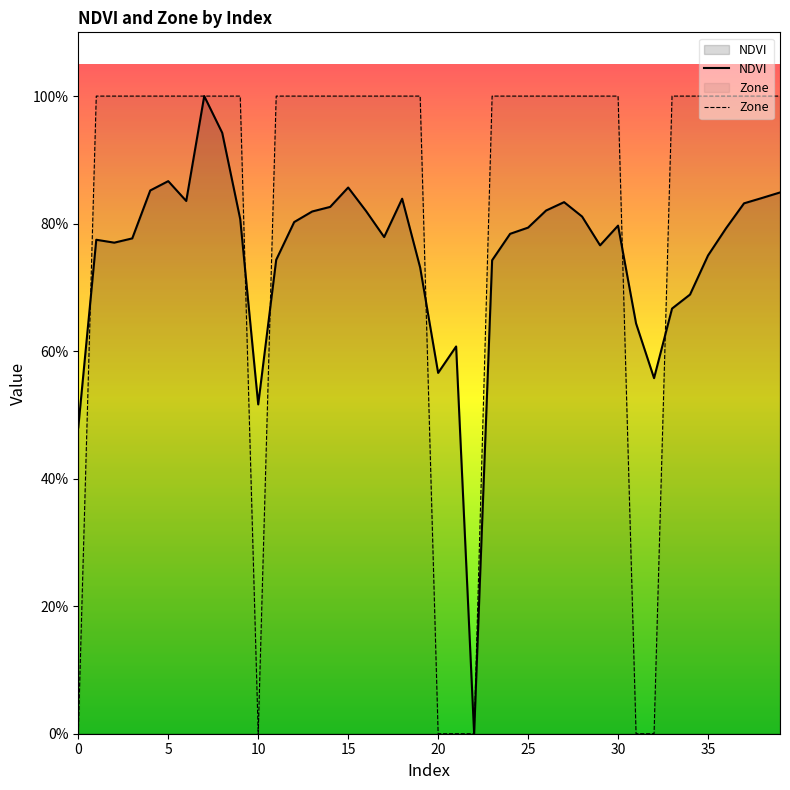

The value of NDVI at 20 is 0.6. True or false?

True